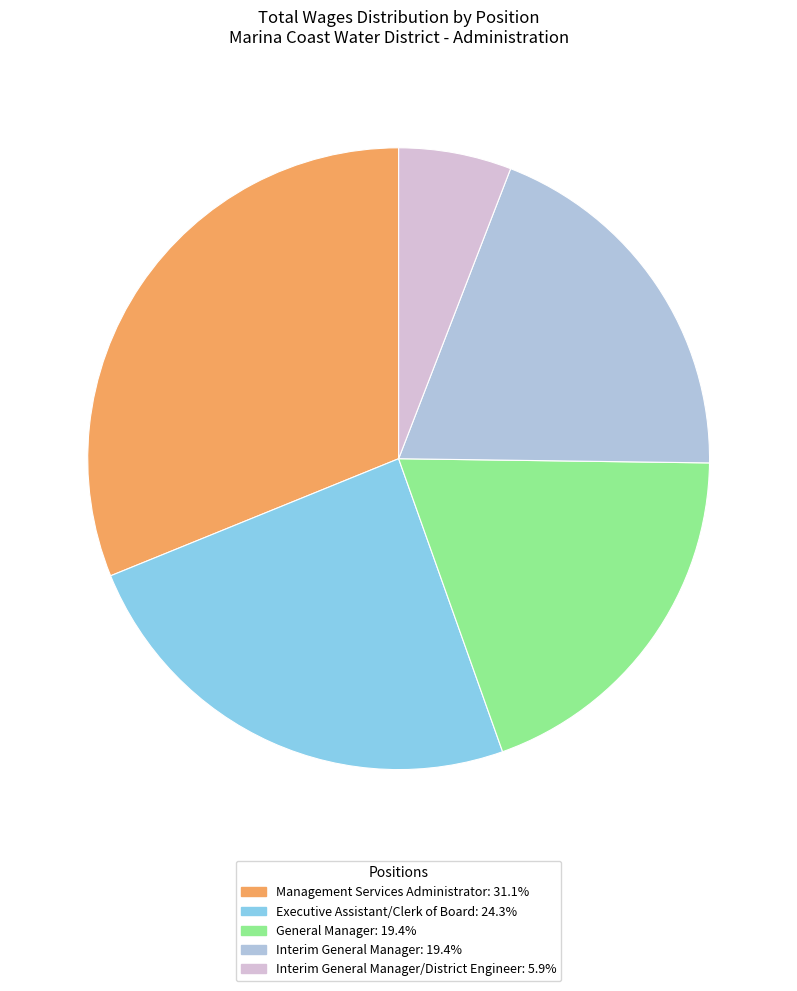

Does Interim General Manager/District Engineer: 5.9% account for over 50% of the chart?

No